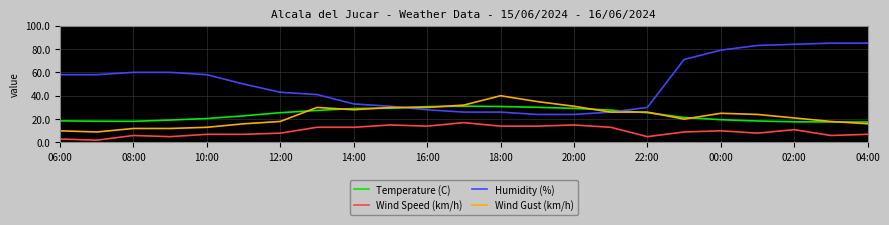

Which series has the largest total across all categories?

Humidity (%)